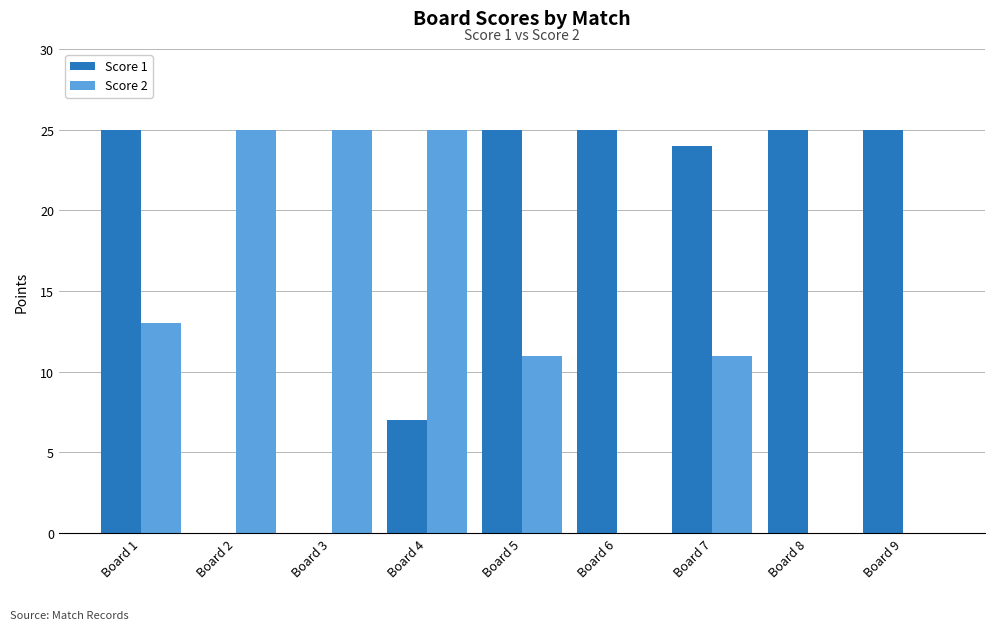

Is it true that Score 2 equals 16 at Board 2?

False